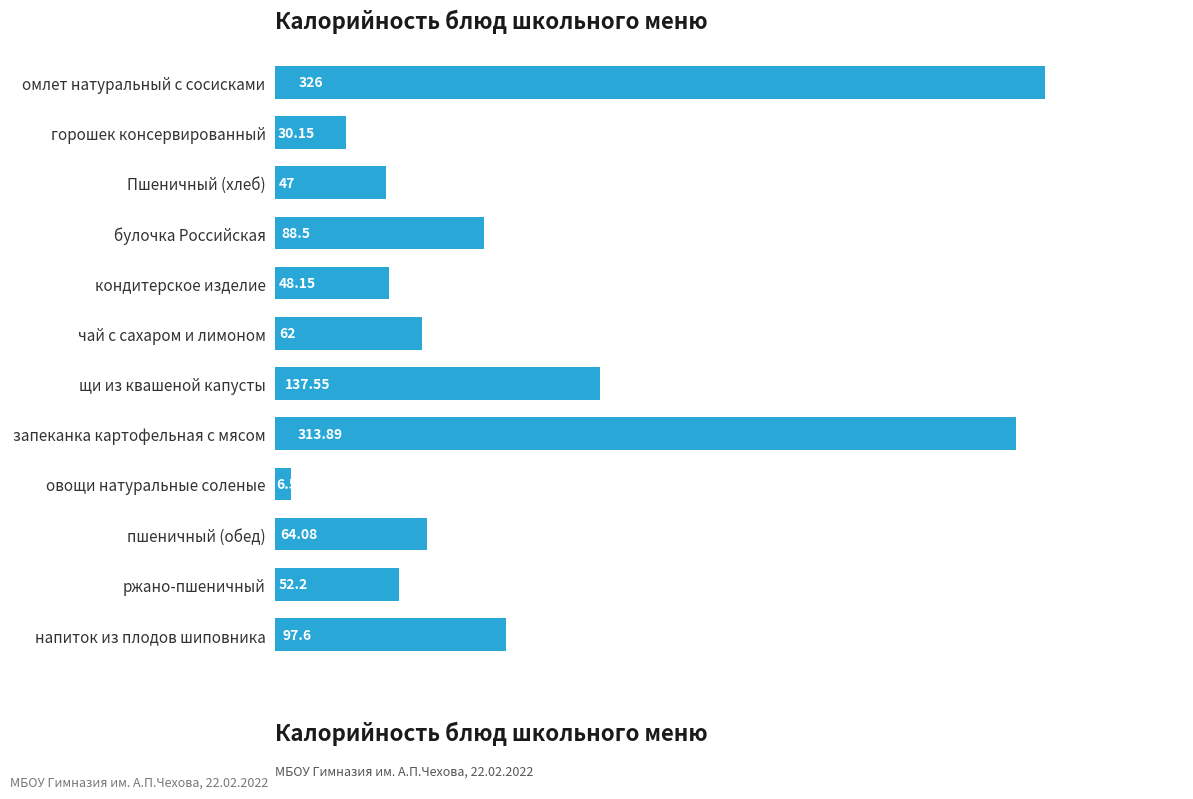

List the labels in order of value, largest first.

омлет натуральный с сосисками, запеканка картофельная с мясом, щи из квашеной капусты, напиток из плодов шиповника, булочка Российская, пшеничный (обед), чай с сахаром и лимоном, ржано-пшеничный, кондитерское изделие, Пшеничный (хлеб), горошек консервированный, овощи натуральные соленые